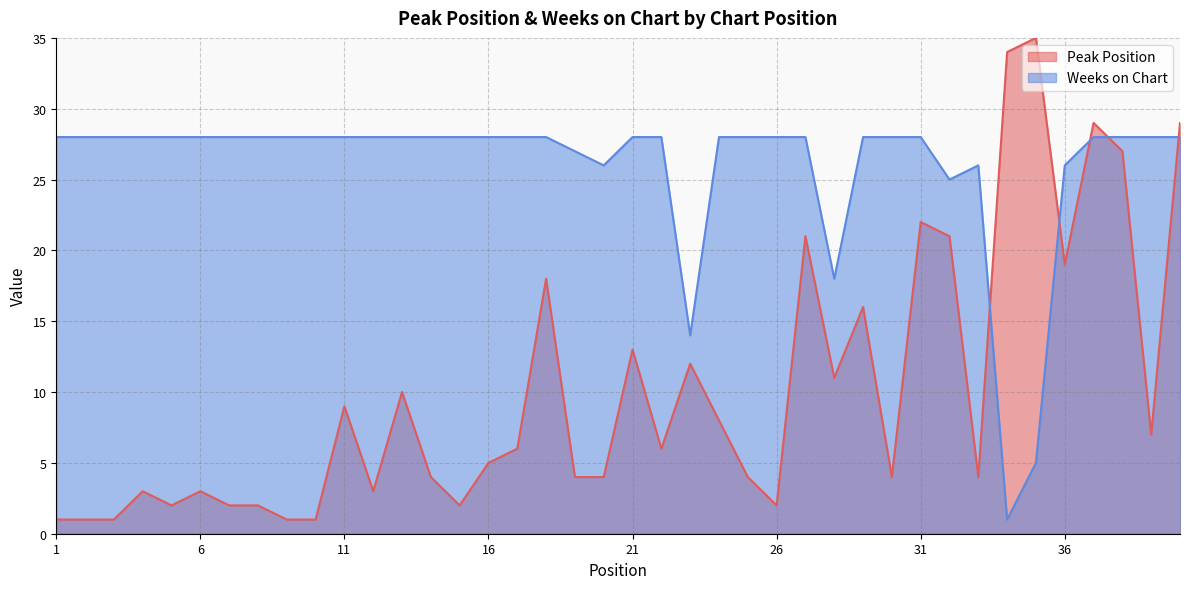

What is the value of the Peak Position point at the 19th from the left?

4